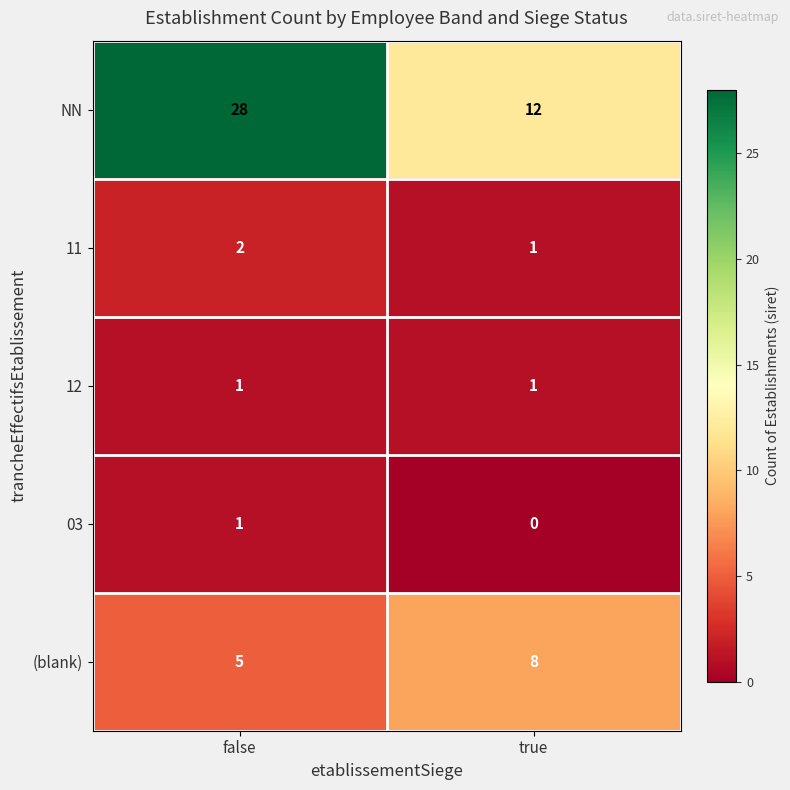

What is the total value across all series at false?

37